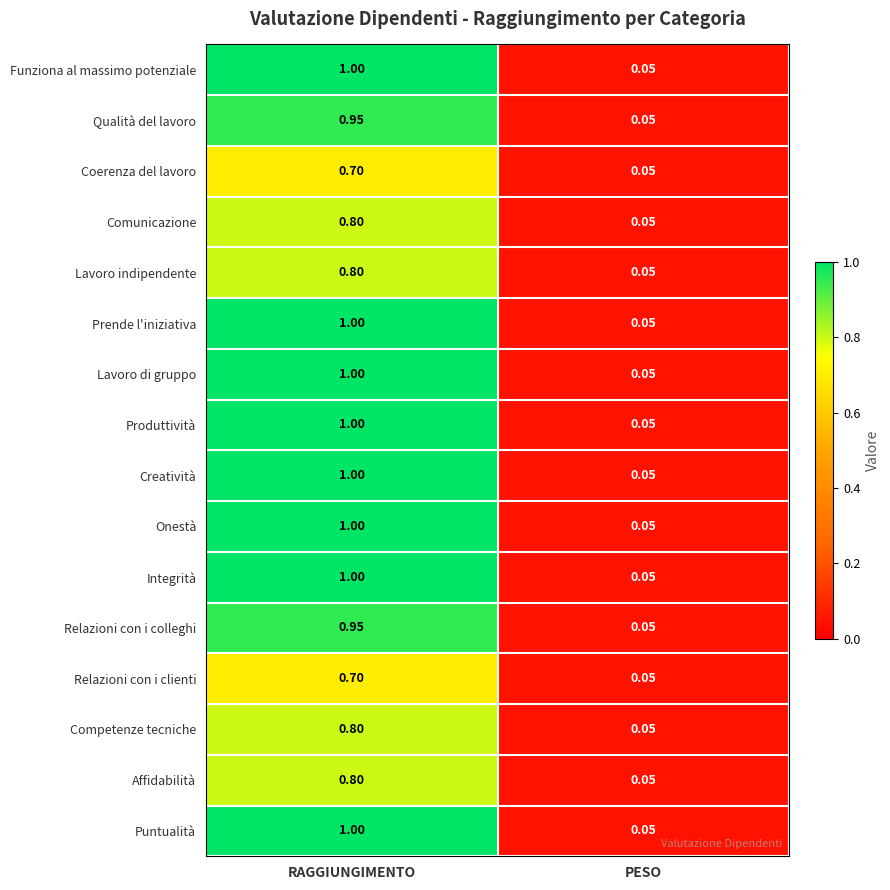

Where is Creatività nearest to the value 0?

PESO